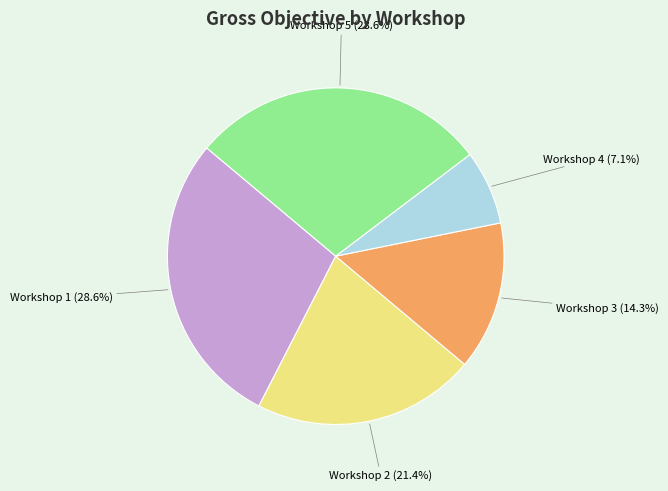

To the nearest percent, what is the average slice percentage?

20%